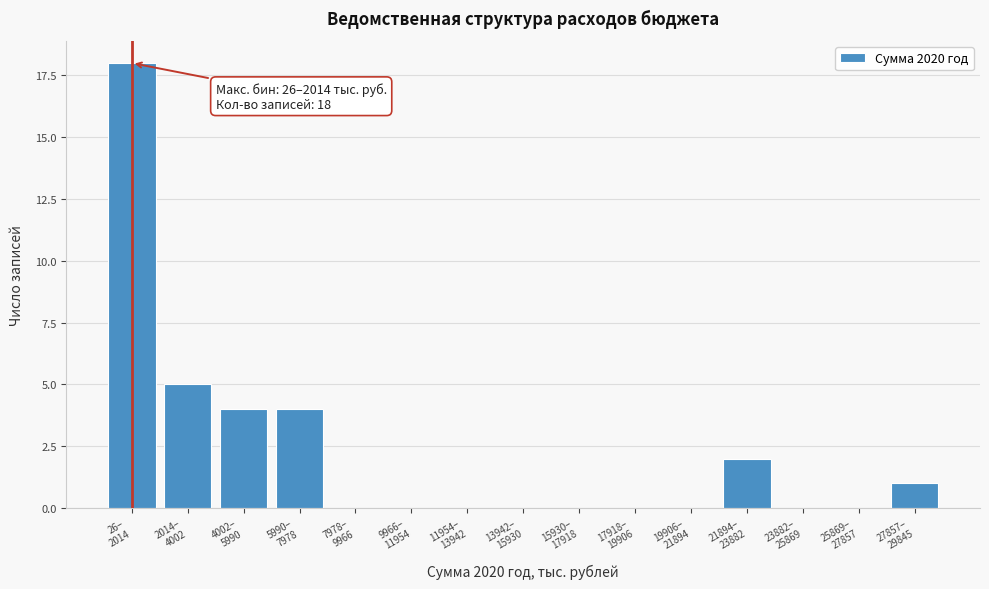

What is the maximum value shown in the chart?

18